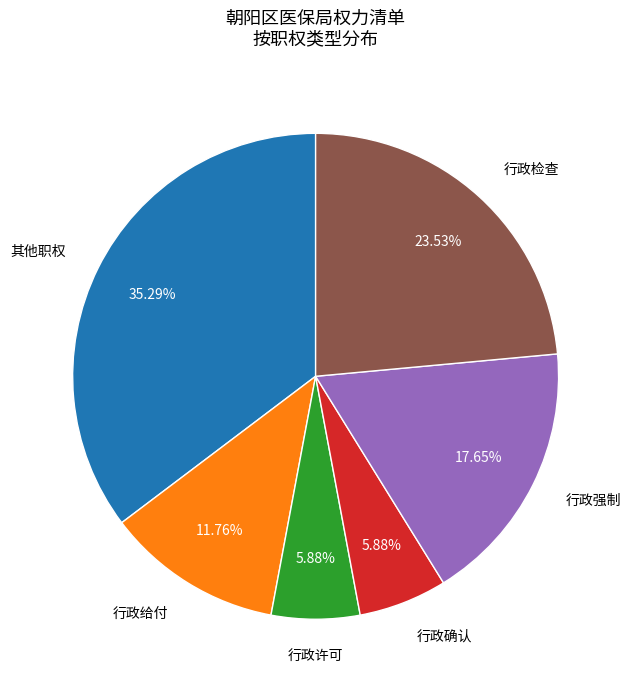

Does any single category account for the majority?

No